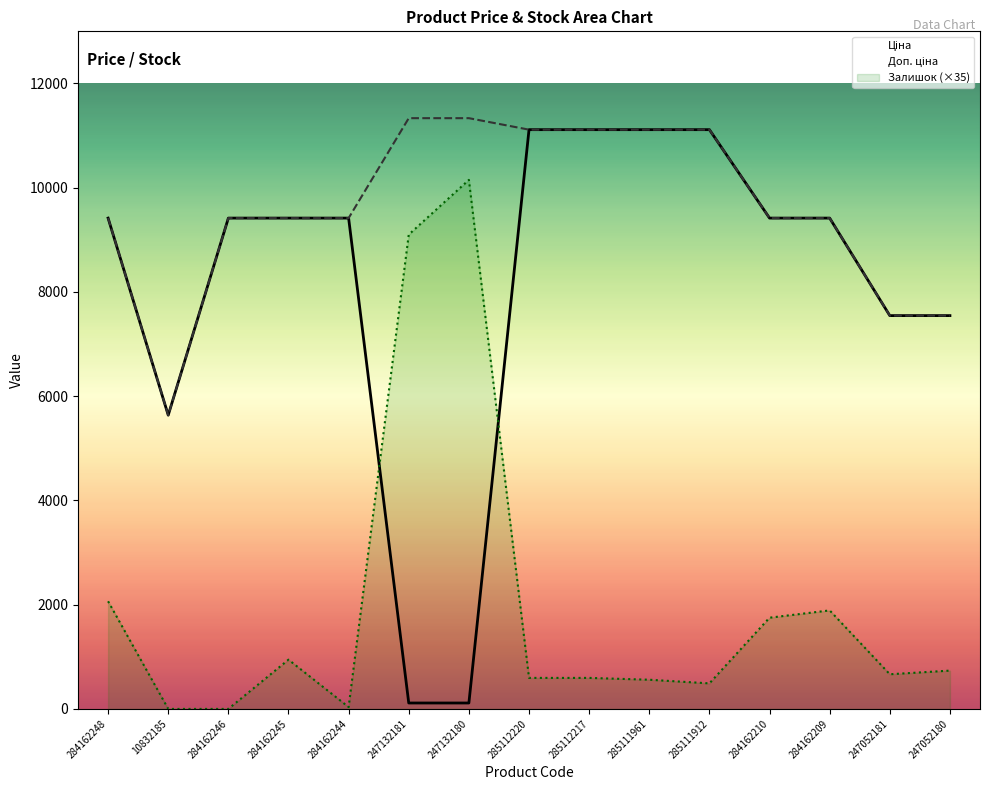

Which category has the highest value in the Доп. ціна series?

247132181